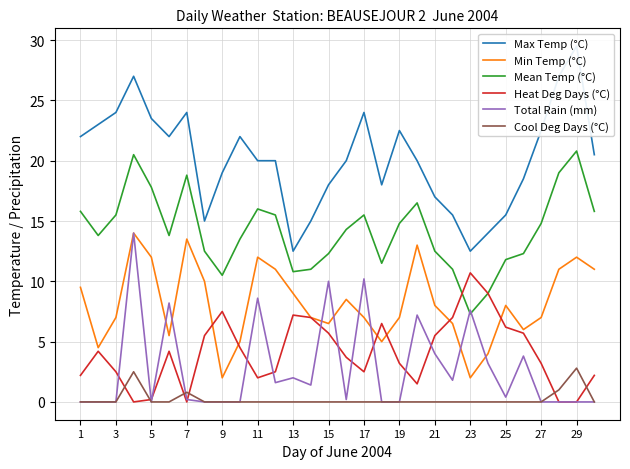

What is the sum of all Mean Temp (°C) values?

425.0